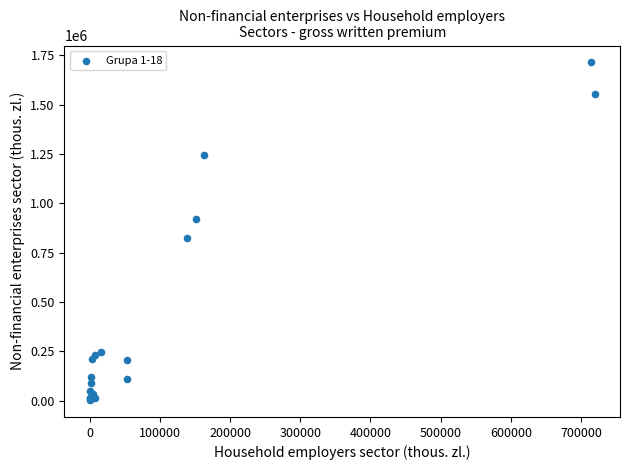

What Y value in the scatter plot is closest to 858400?

825547.2